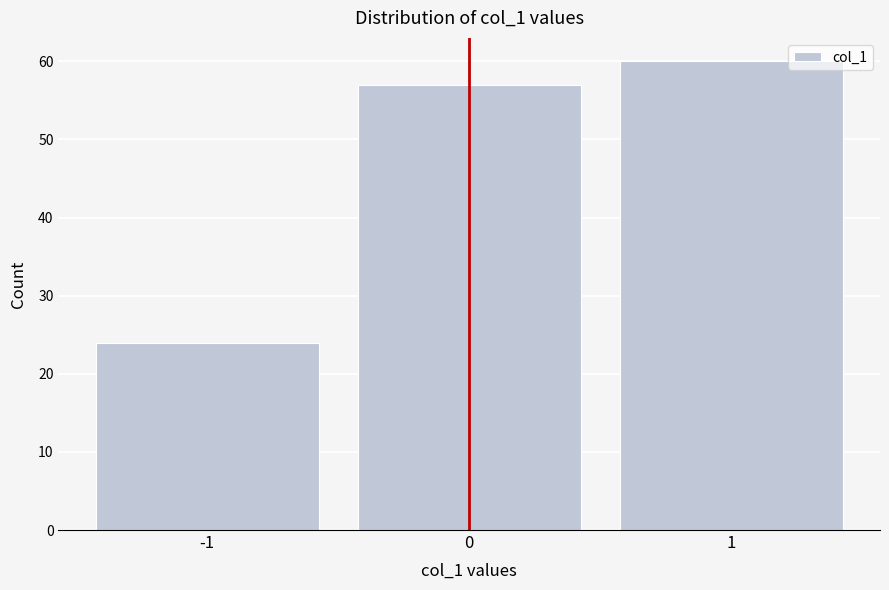

Reading left to right, what are all the values shown in this chart?

24	57	60